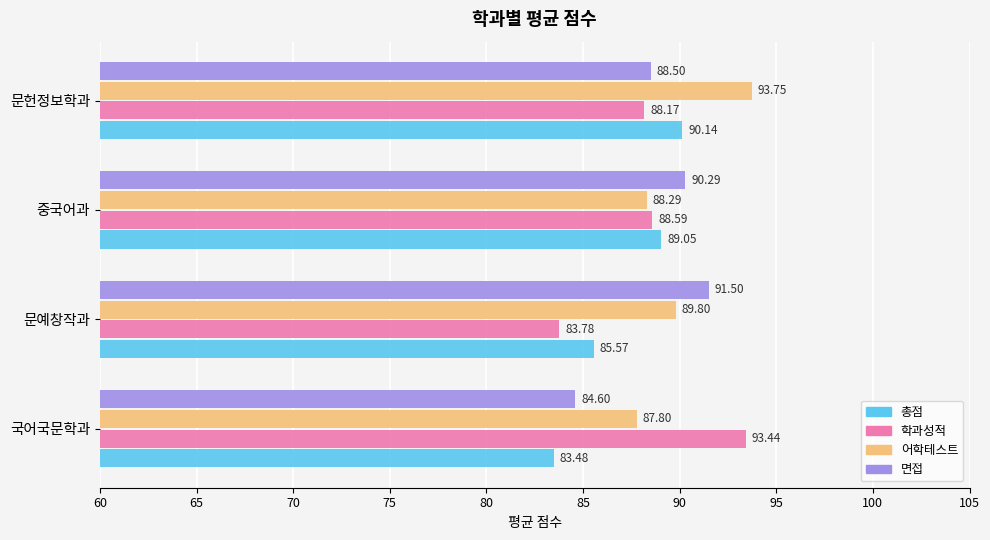

What are all the series names shown in the legend?

총점, 학과성적, 어학테스트, 면접